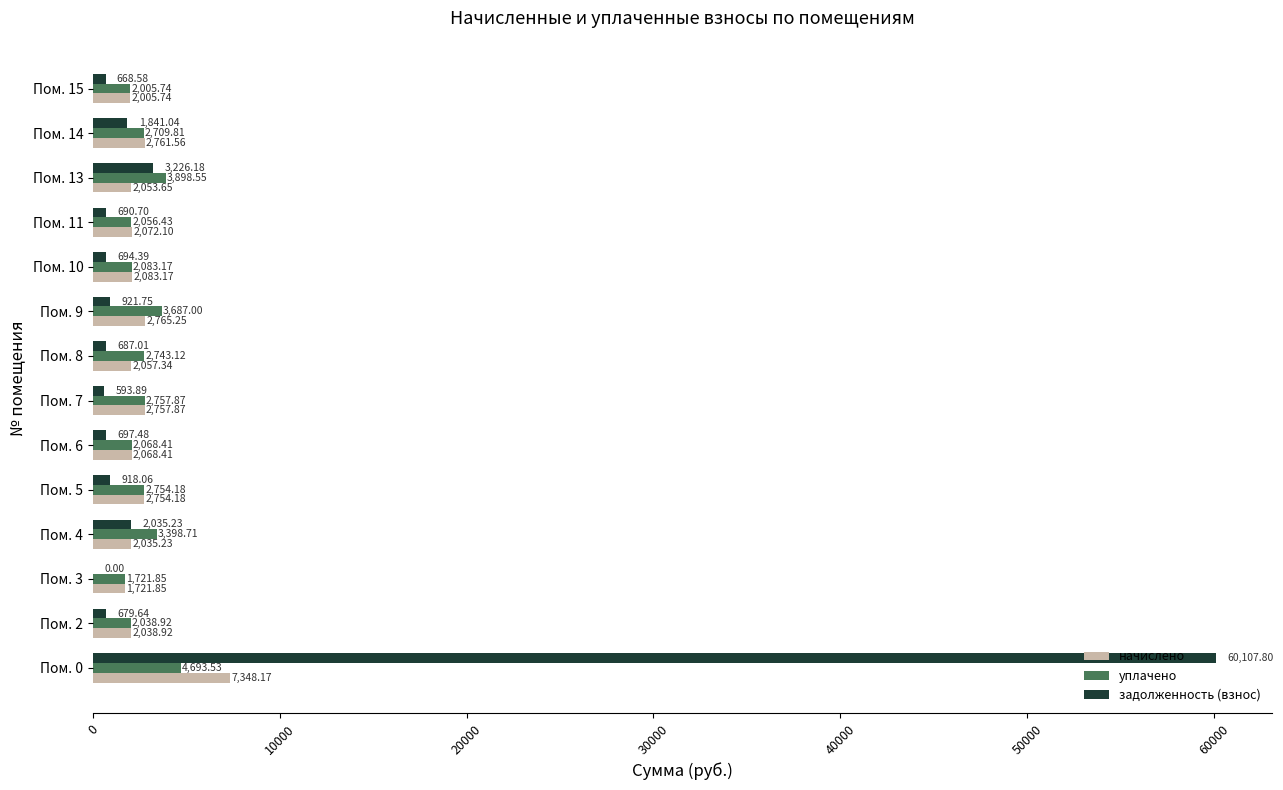

Between Пом. 0 and Пом. 6, which series saw the biggest shift?

задолженность (взнос)